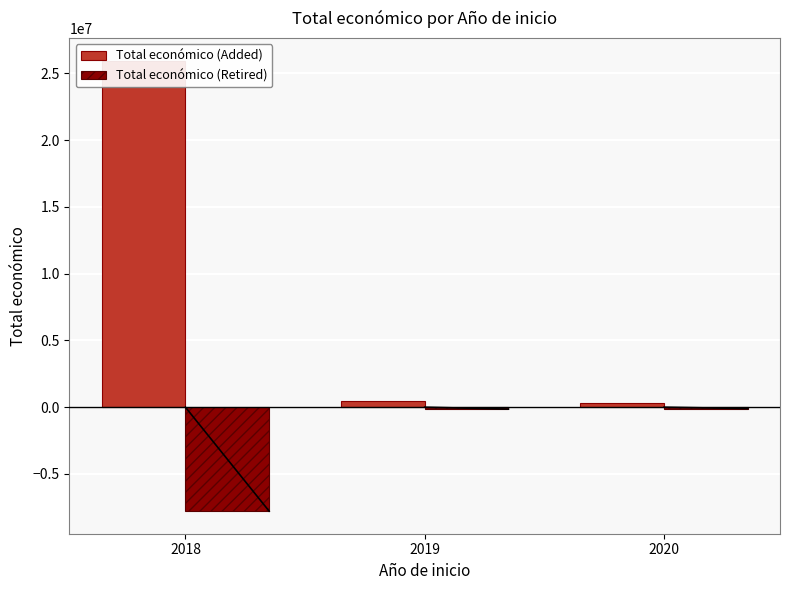

Reading left to right, list all the values displayed in this chart.

Total económico (Added): 25956897.0	480156.0	348843.0
Total económico (Retired): -7787069.1	-144046.8	-104652.9